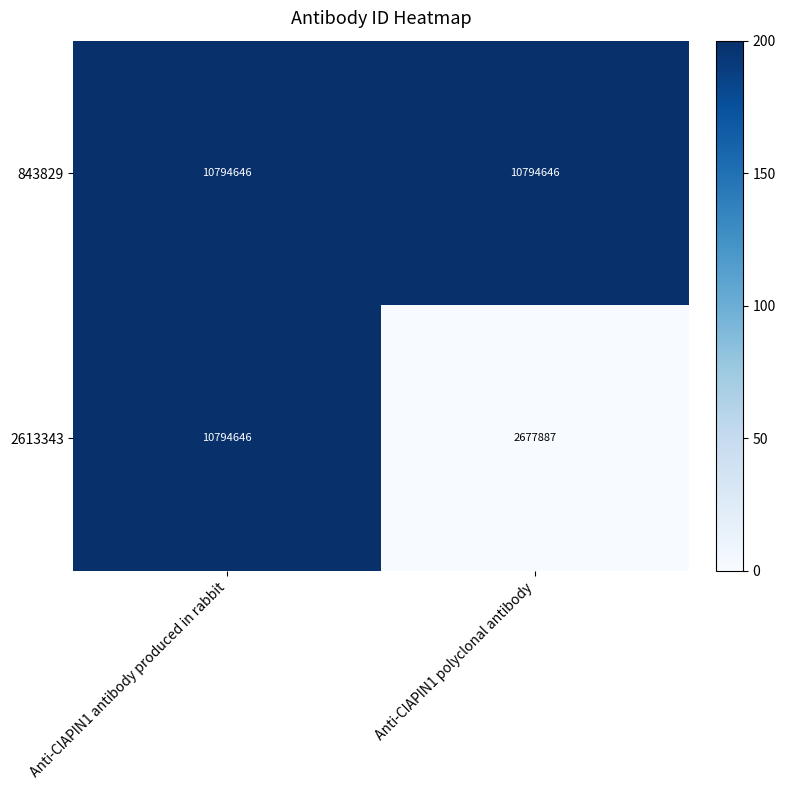

At which category is the sum across all series the highest?

Anti-CIAPIN1 antibody produced in rabbit